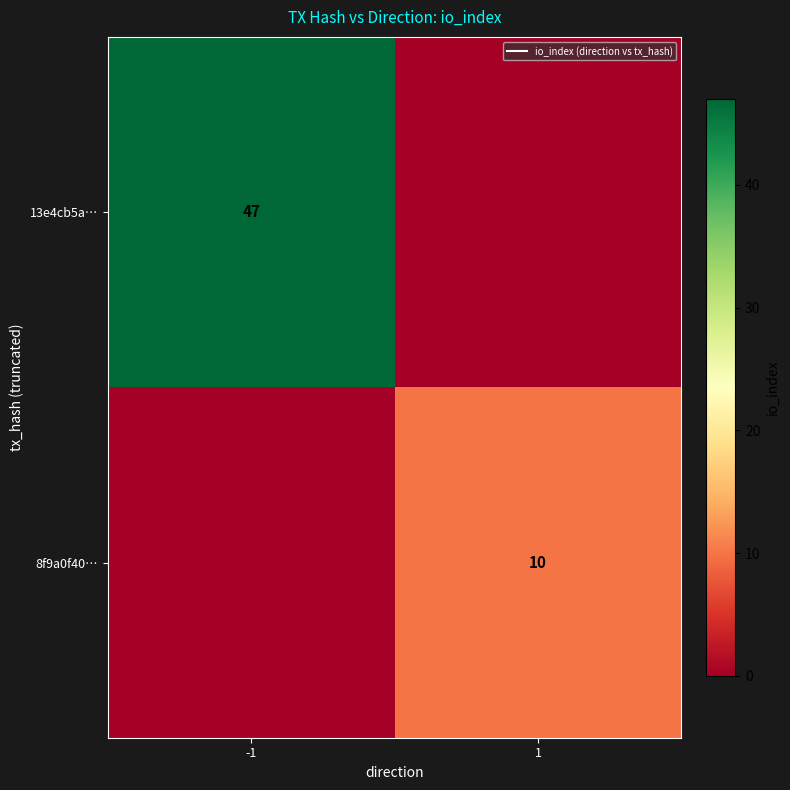

What is the sum of all 13e4cb5a… values?

47